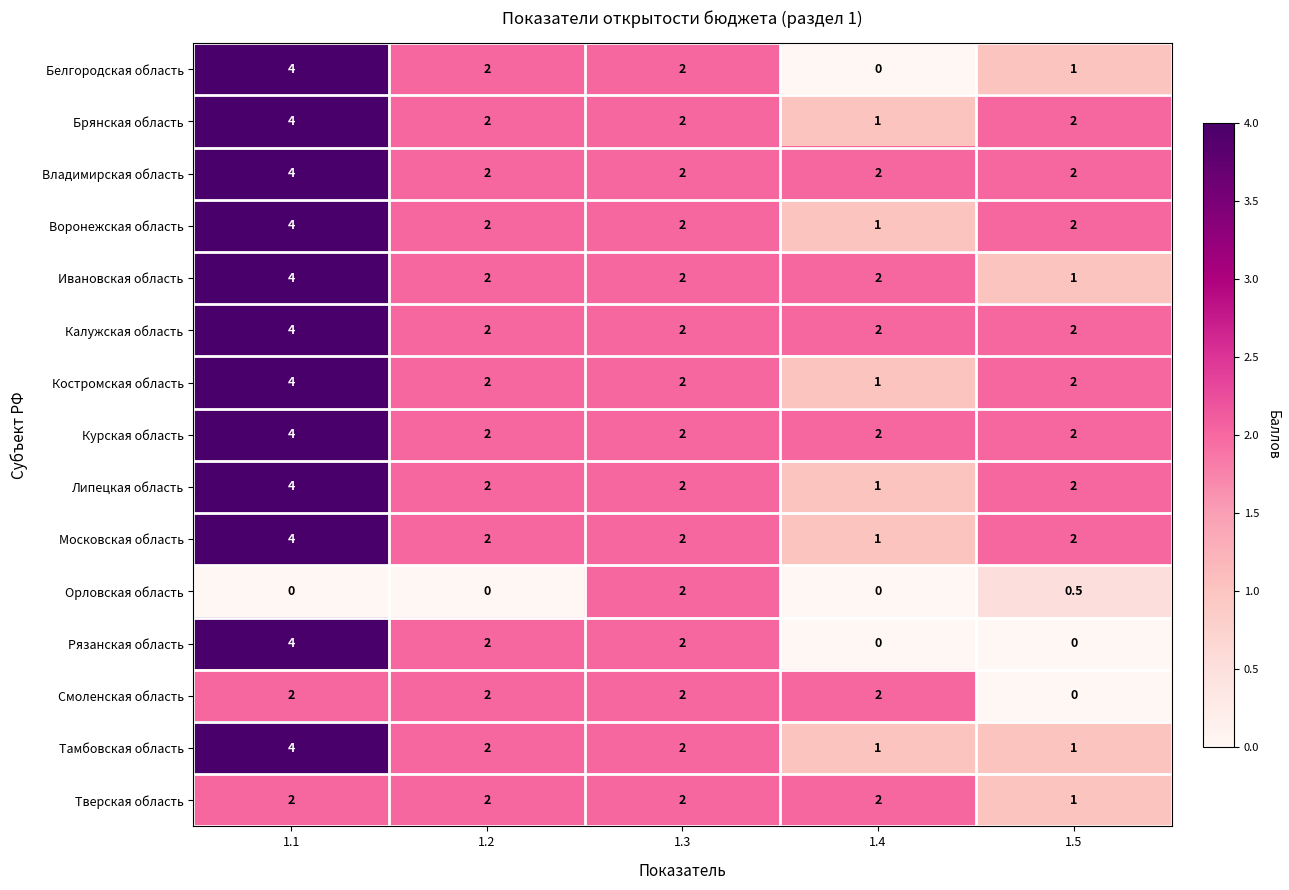

Is it true that Воронежская область equals 2.0 at 1.3?

True